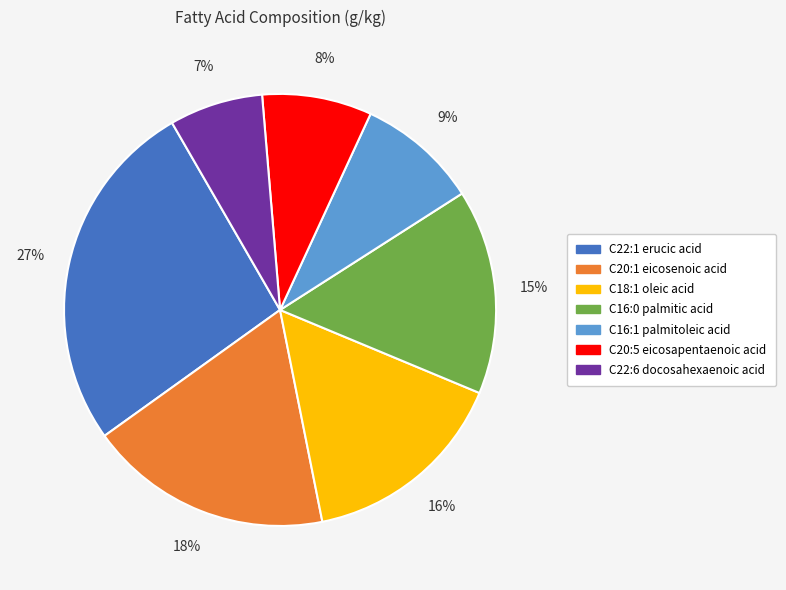

To the nearest percent, what portion does C20:1 eicosenoic acid represent?

18%